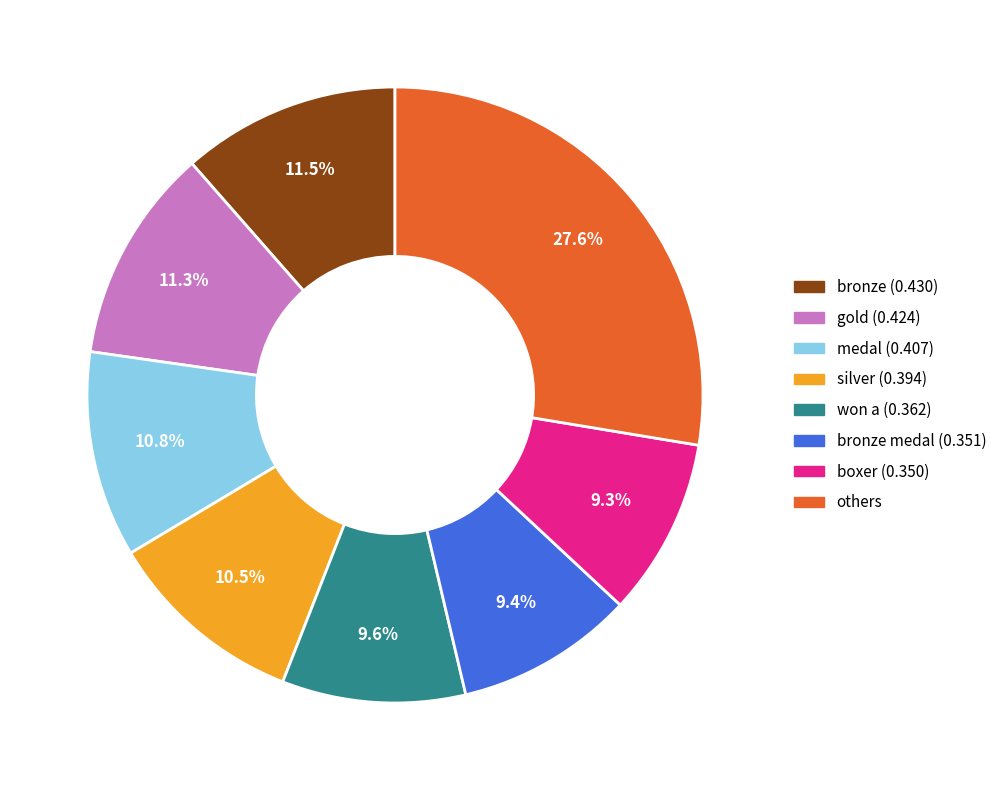

Does gold (0.424) account for over 50% of the chart?

No